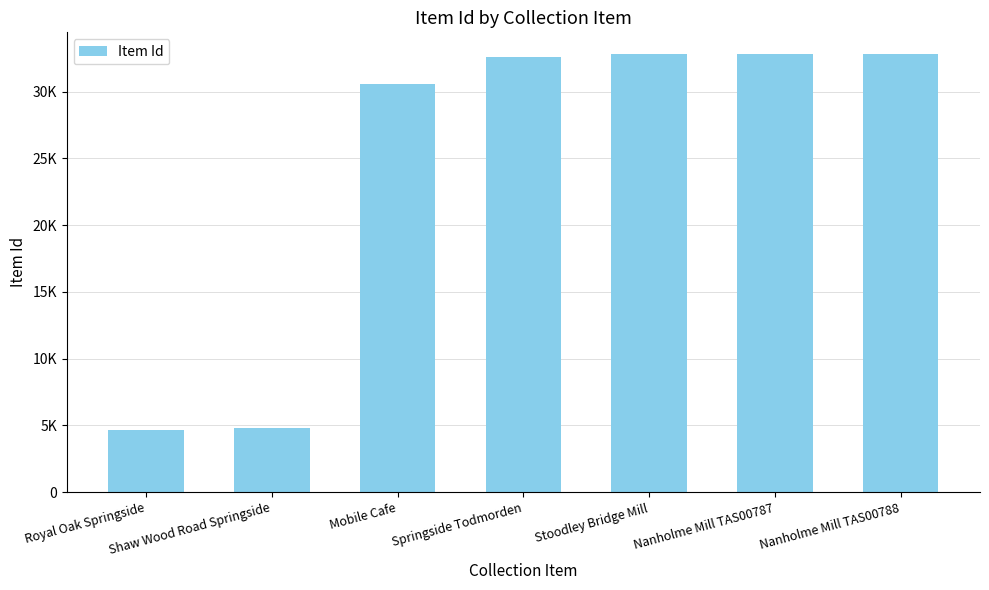

Does the chart contain any negative values?

No